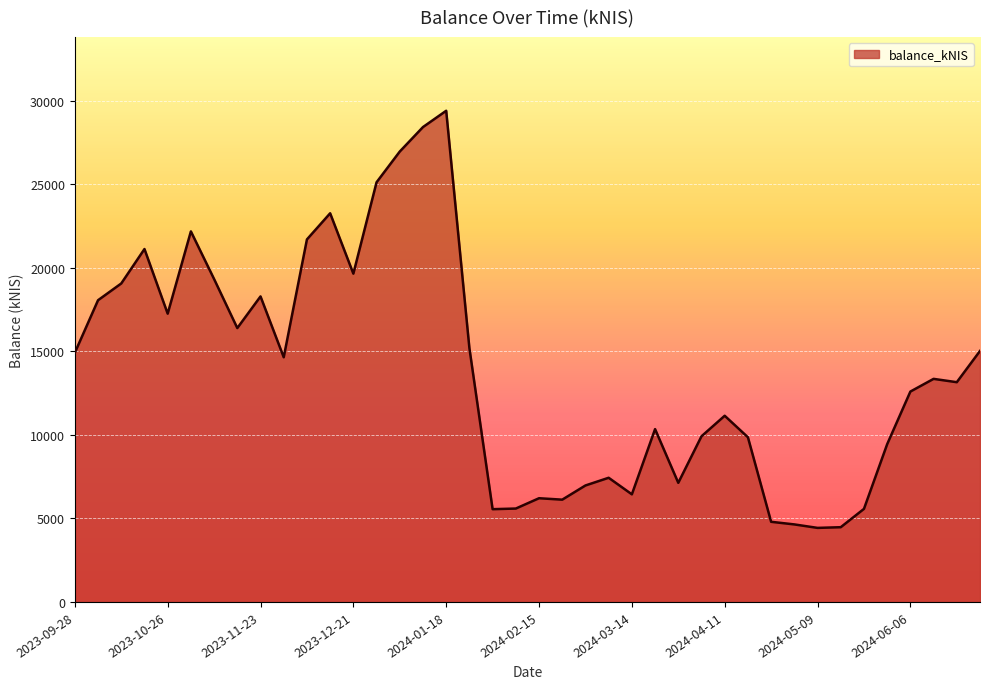

What is the difference between the maximum and minimum values?

24960.1